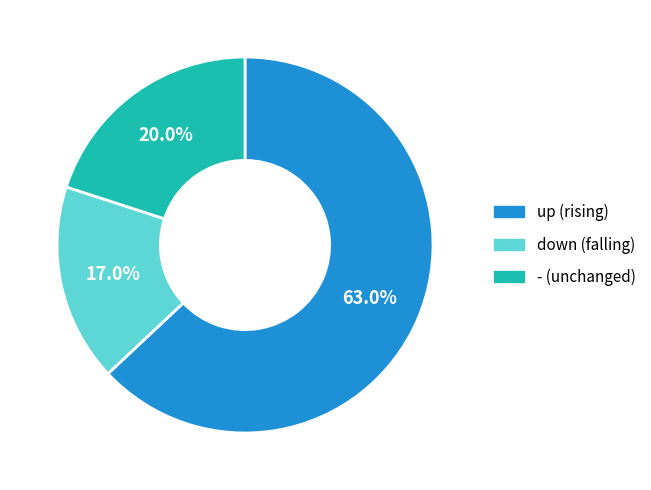

What is the ratio of the value at up to the value at down?

3.7